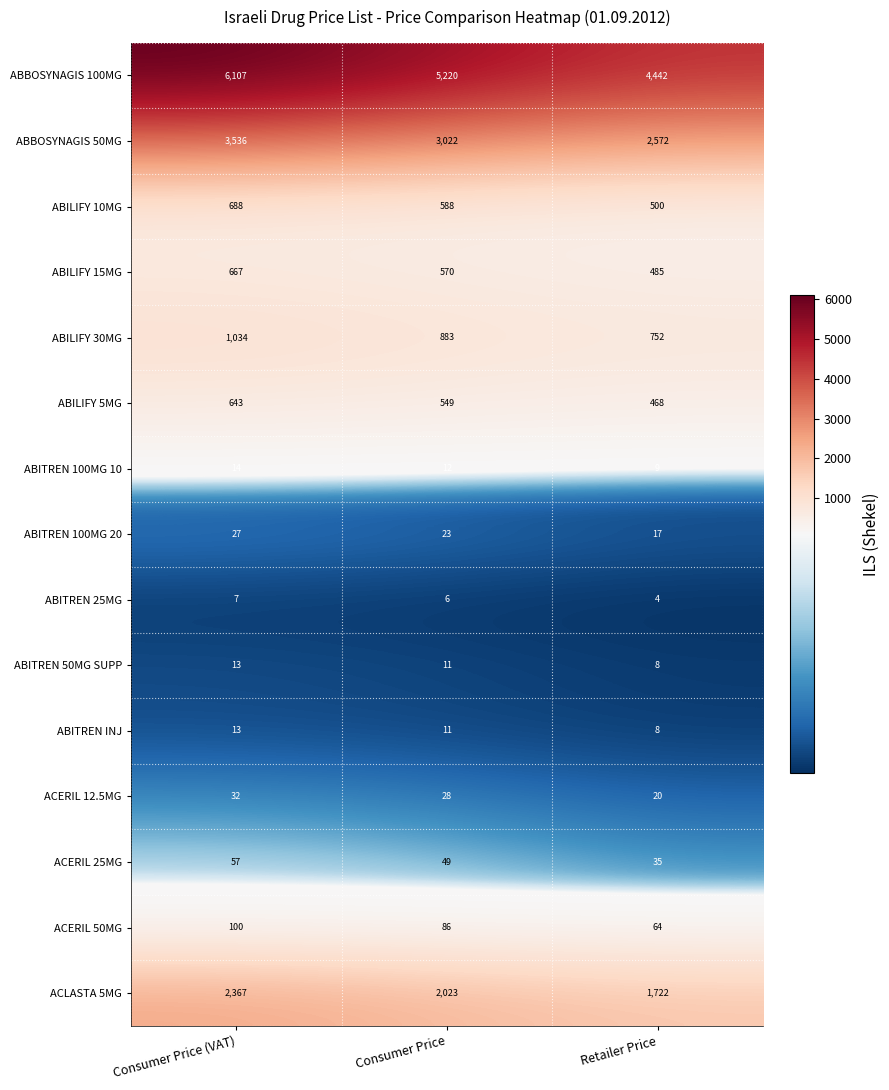

Is it true that ABITREN 25MG equals 2 at Retailer Price?

False